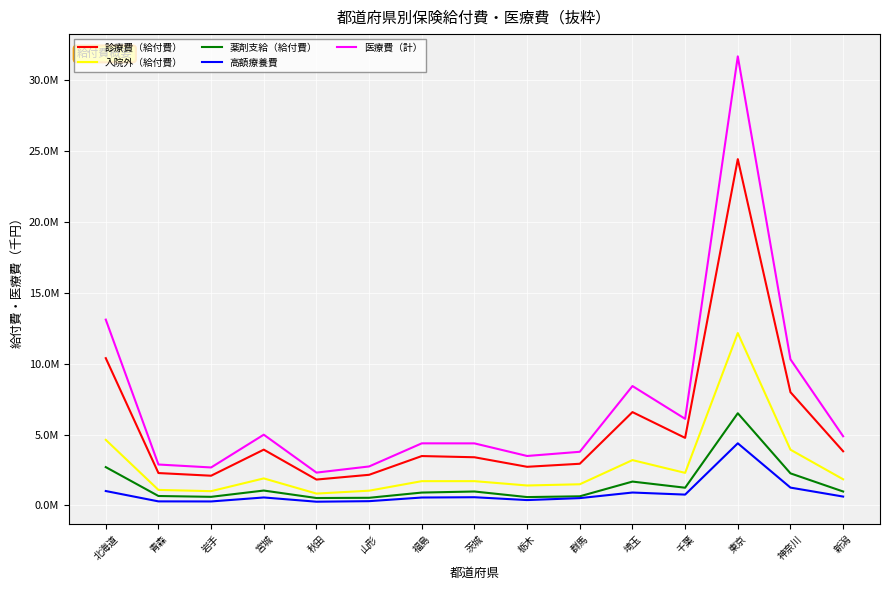

Is the value of 医療費（計） at 宮城 greater than the value of 入院外（給付費） at 北海道?

Yes